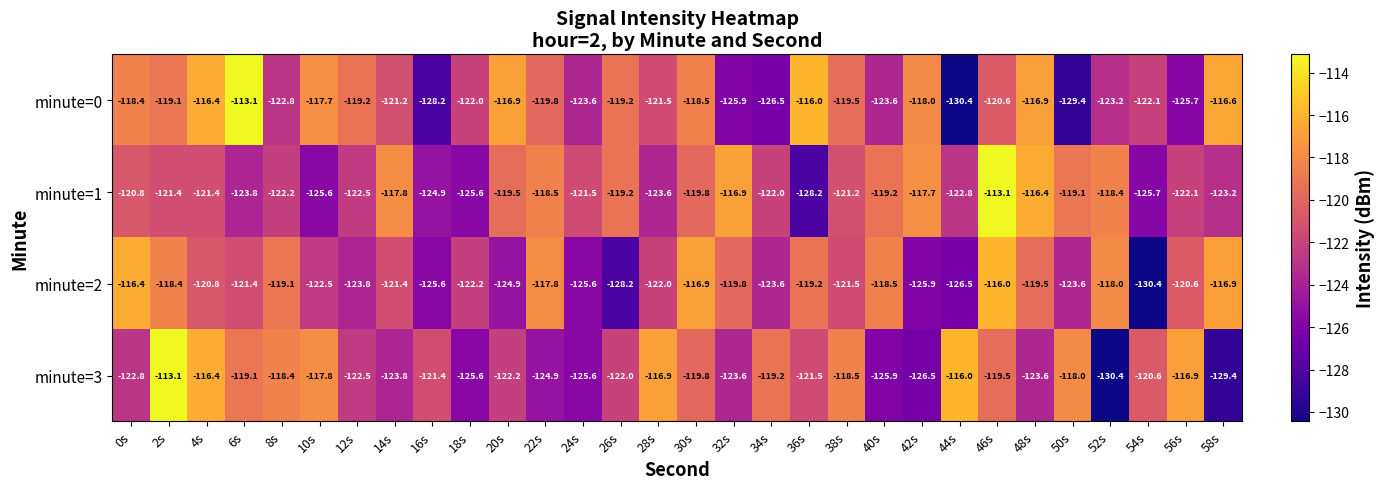

What is the total value across all series at 58s?

-486.1